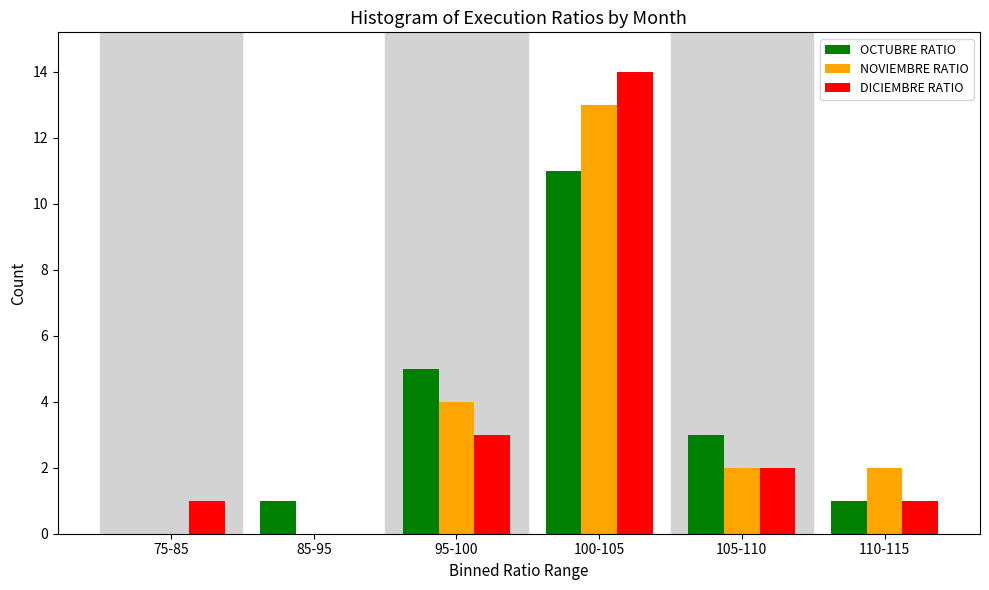

Reading left to right, what are all the values shown in this chart?

OCTUBRE RATIO: 75-85=0	85-95=1	95-100=5	100-105=11	105-110=3	110-115=1
NOVIEMBRE RATIO: 75-85=0	85-95=0	95-100=4	100-105=13	105-110=2	110-115=2
DICIEMBRE RATIO: 75-85=1	85-95=0	95-100=3	100-105=14	105-110=2	110-115=1